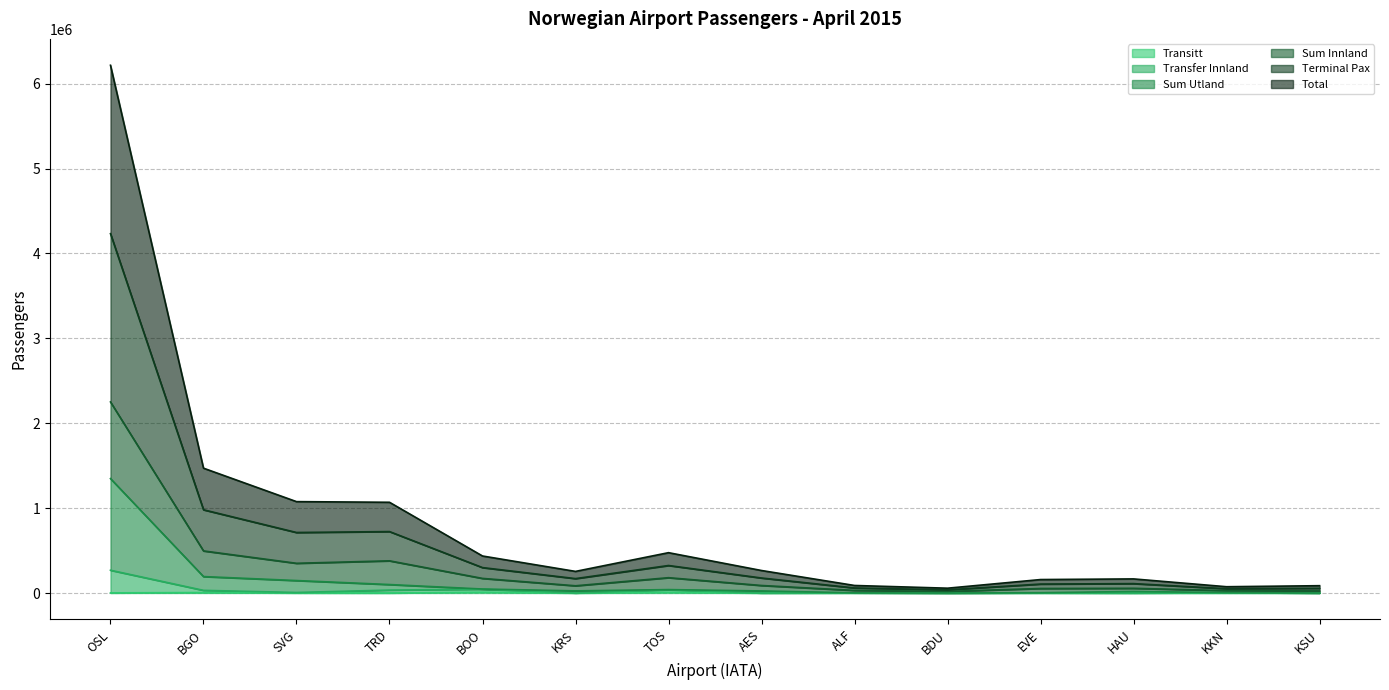

Is it true that Transitt equals 3132 at BGO?

False